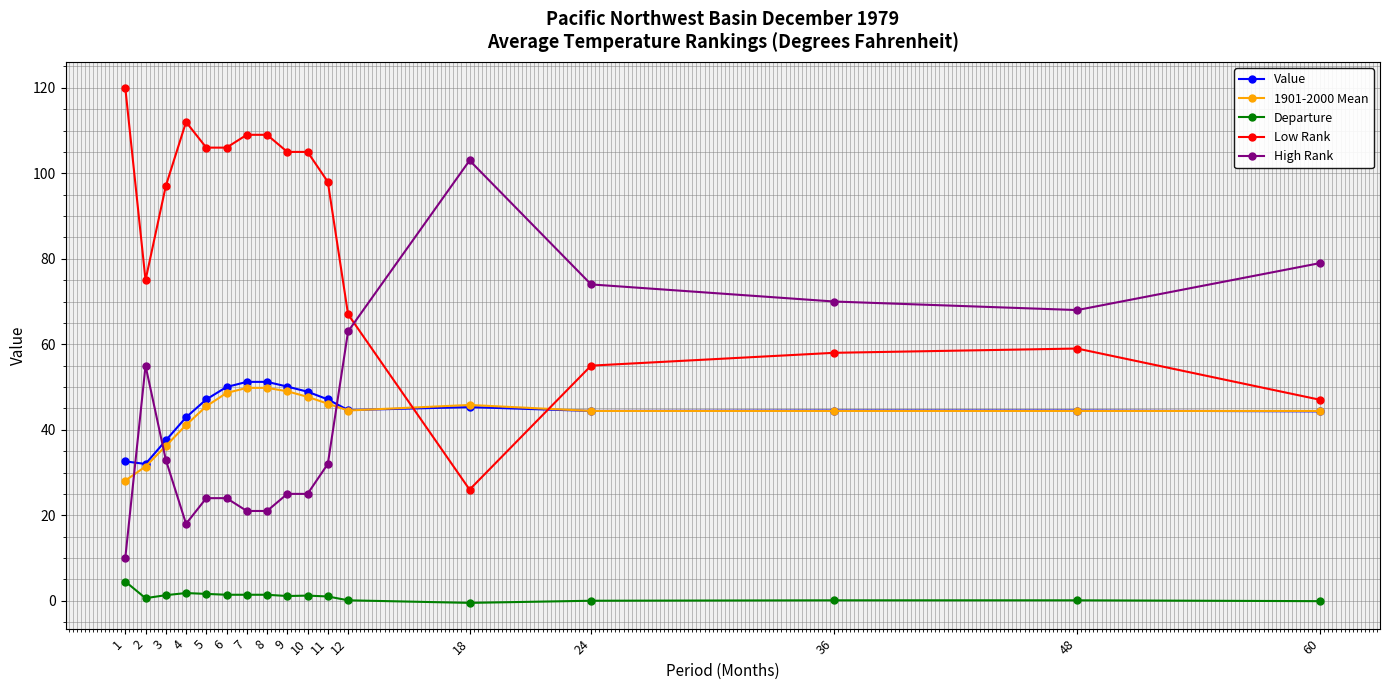

What is the lowest value of the High Rank series?

10.0